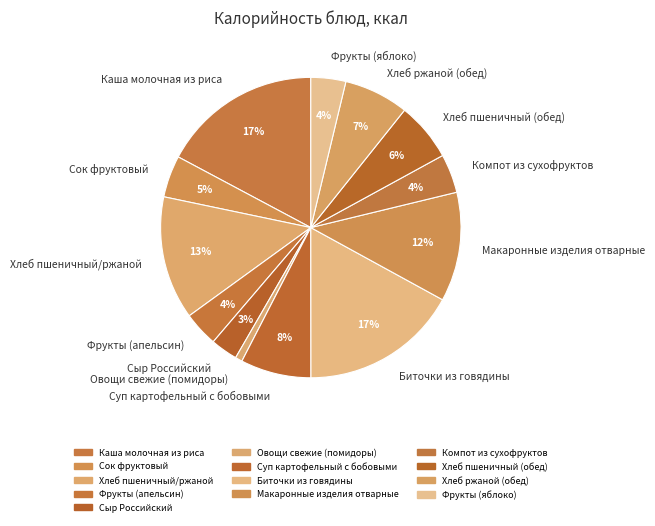

Is it true that Овощи свежие (помидоры) is 11% of the pie?

False